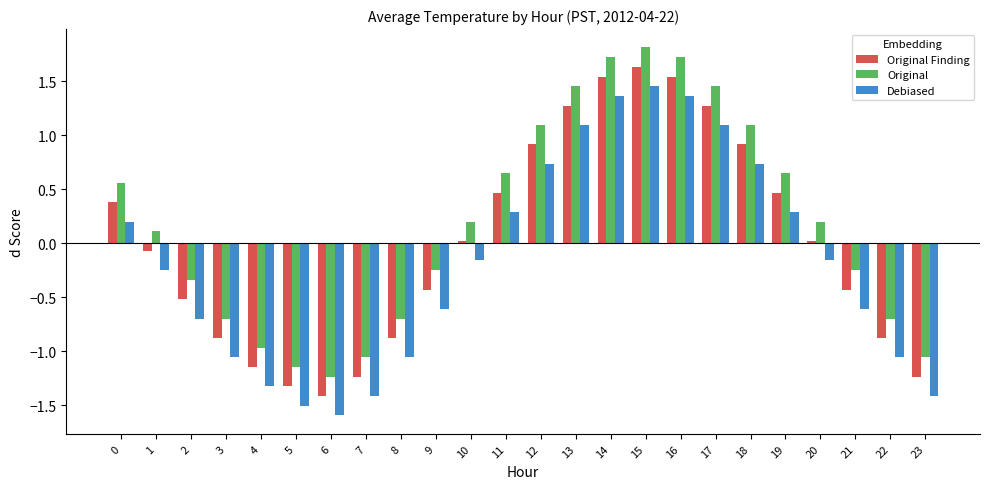

How many values in the Original Finding series exceed 0?

12